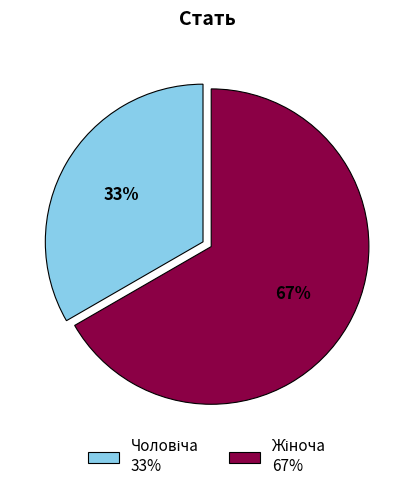

To the nearest percent, what is the average slice percentage?

50%